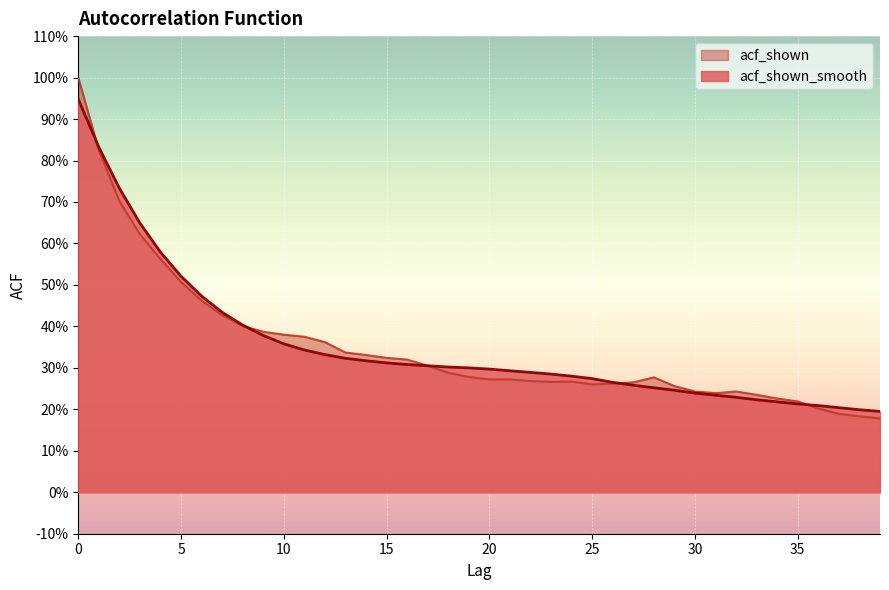

What is the value of the acf_shown_smooth point at the 1st from the left?

0.9